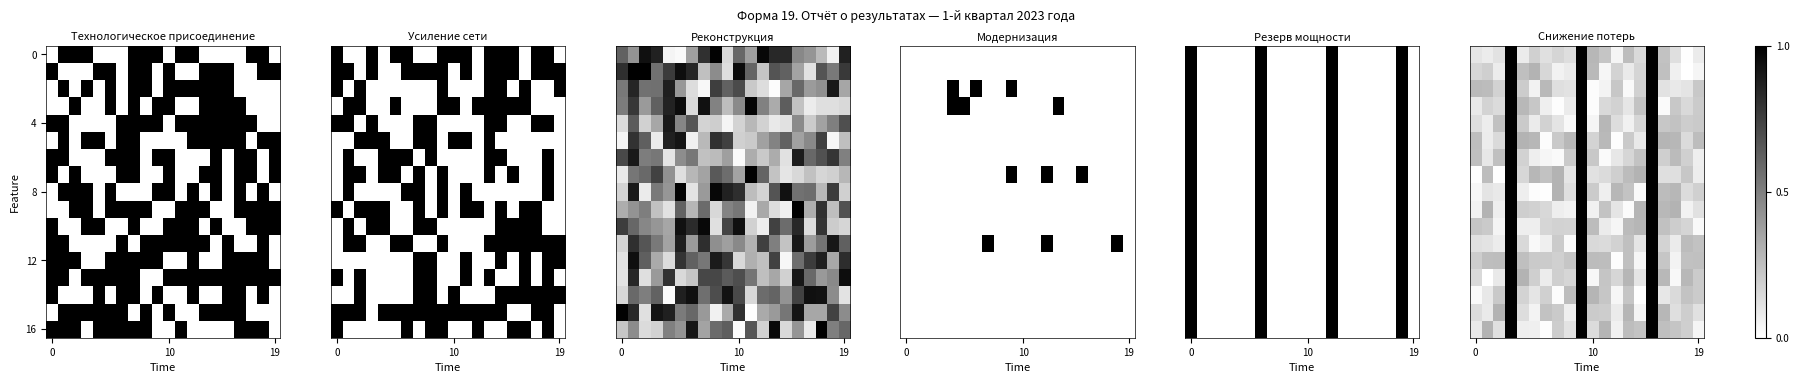

Which series has the largest total across all categories?

12